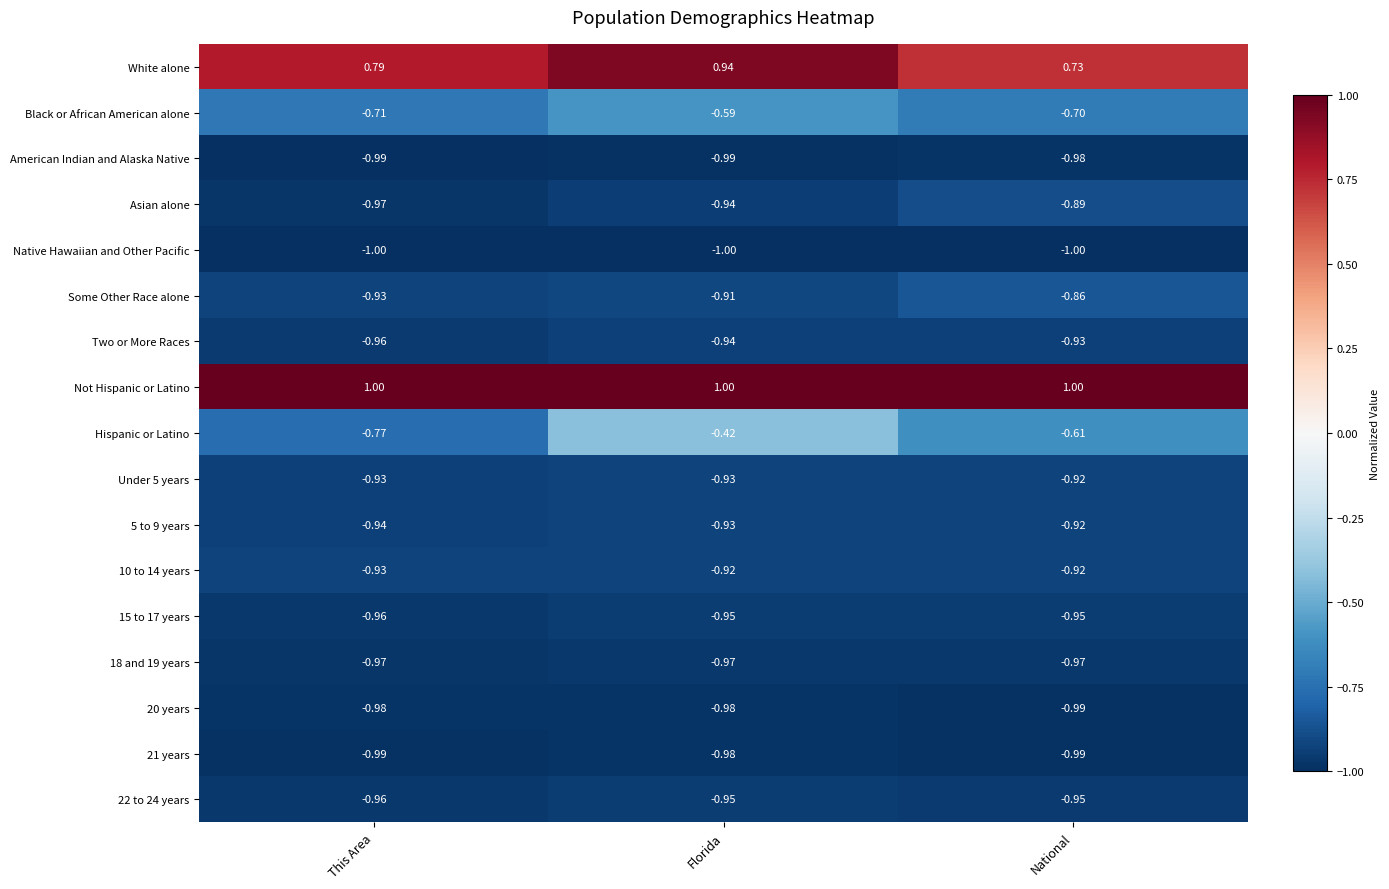

Which series has the largest range (max minus min)?

Hispanic or Latino